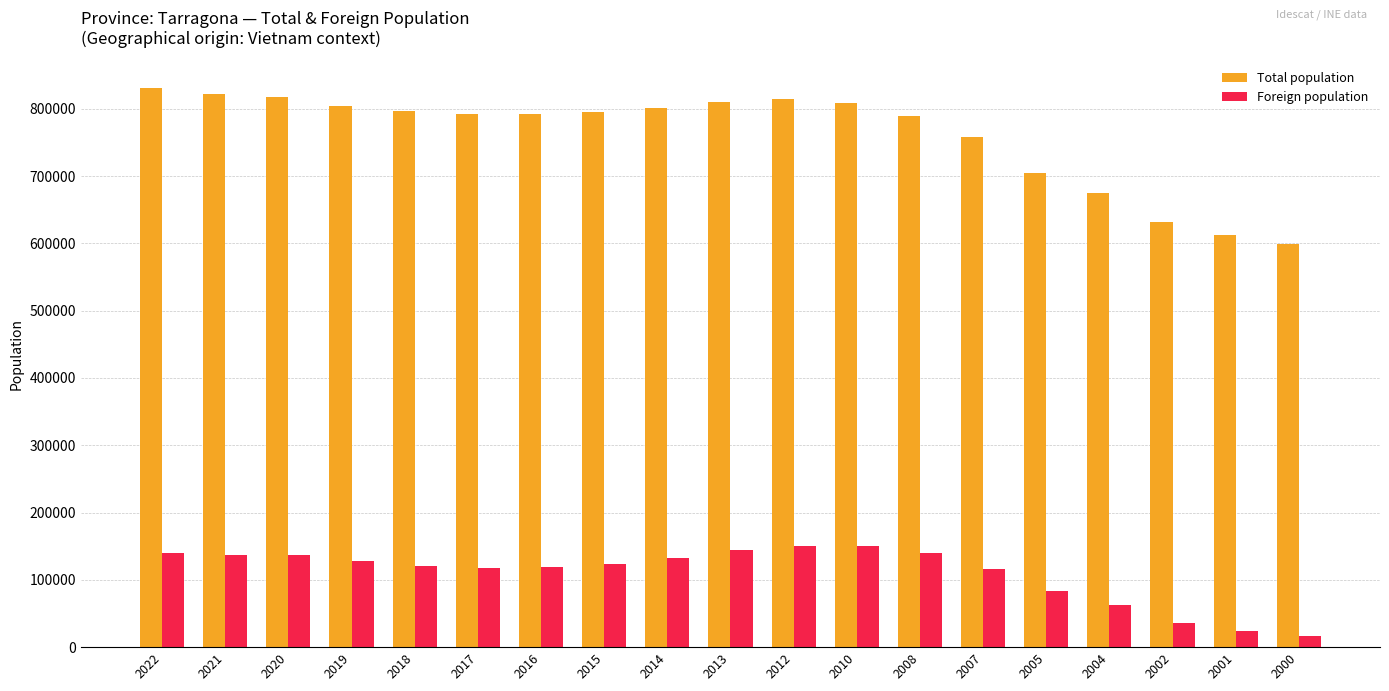

What are all the series names shown in the legend?

Total population, Foreign population